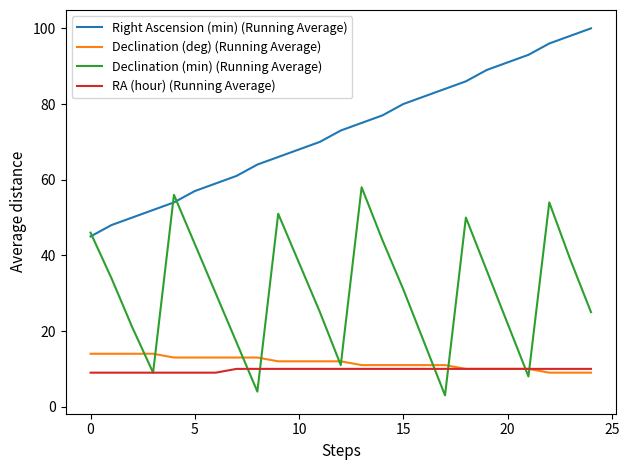

What is the greatest value displayed?

100